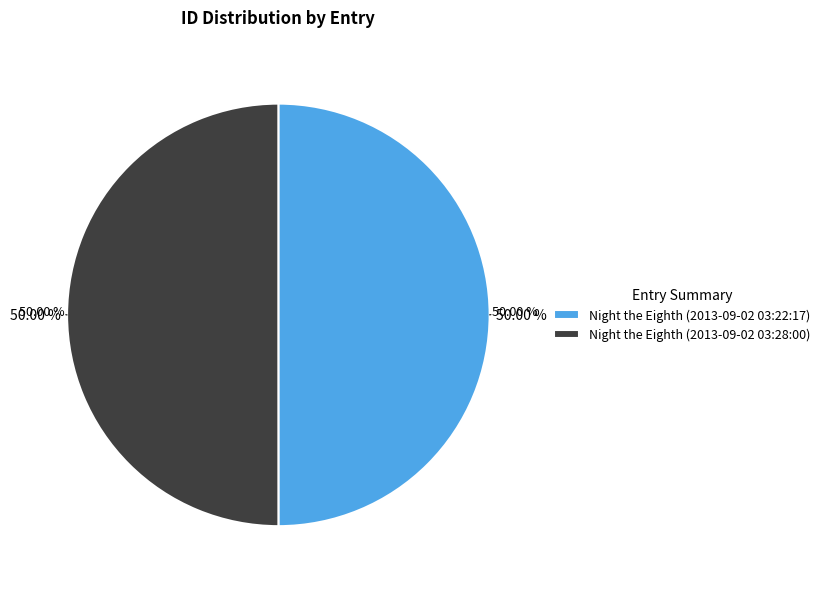

Combined, what portion of the pie is Night the Eighth (2013-09-02 03:22:17) and Night the Eighth (2013-09-02 03:28:00)?

100.0%